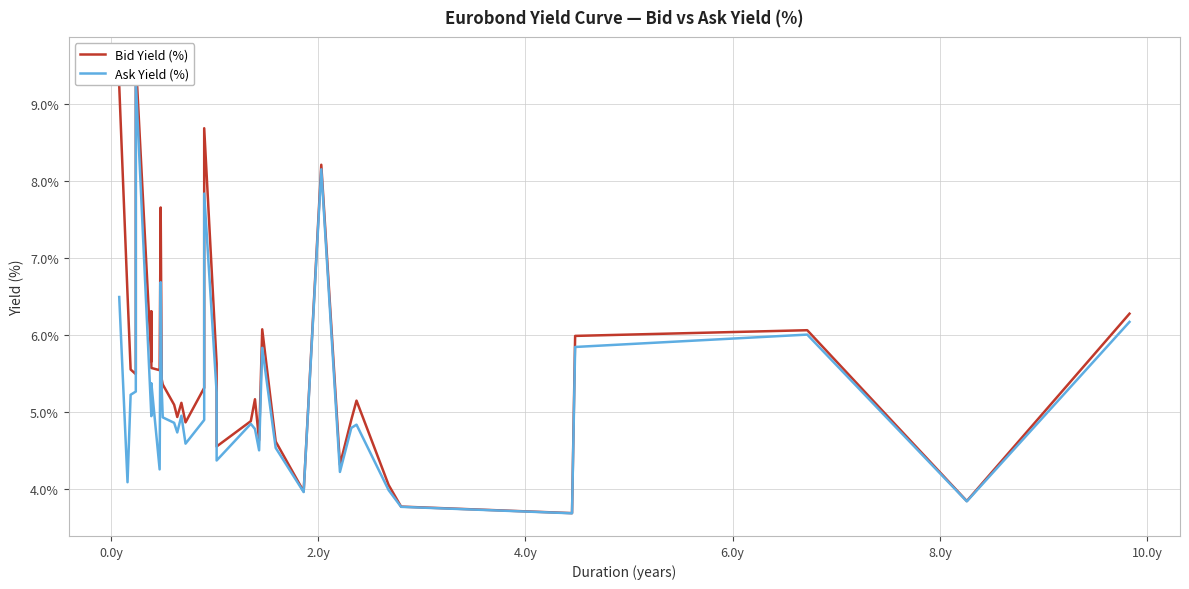

True or false: Bid Yield (%) has a value of 9.1 at 23.

False